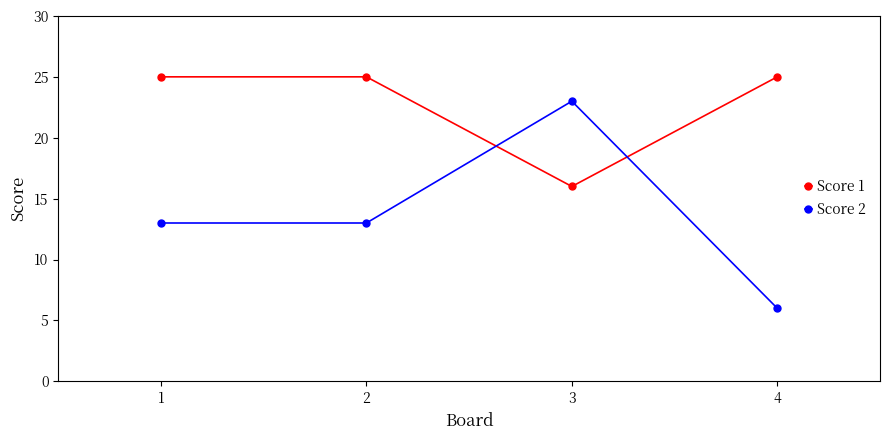

At which label does Score 2 reach its peak?

3